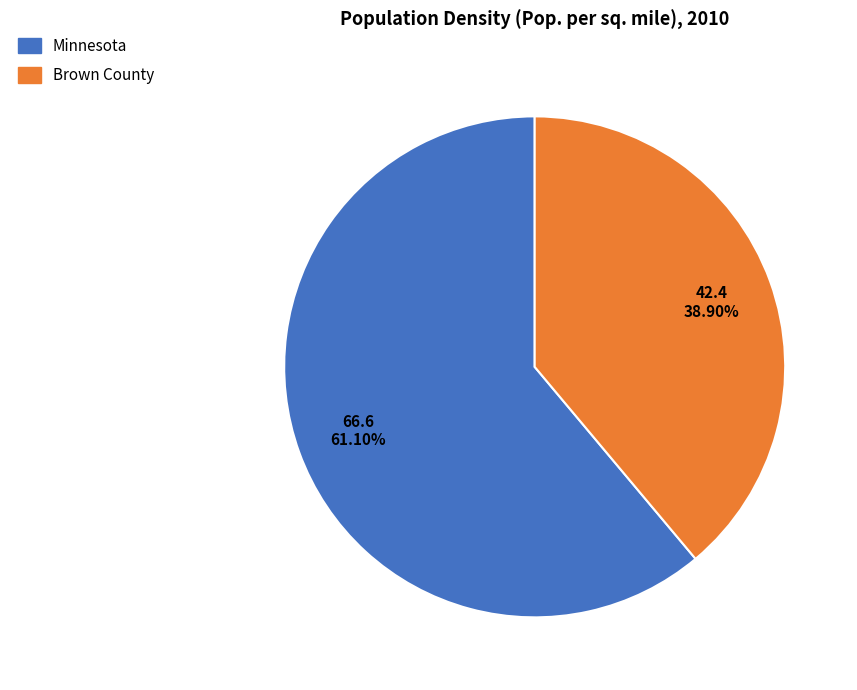

Approximately how many times larger is the value at Brown County compared to Minnesota?

0.6